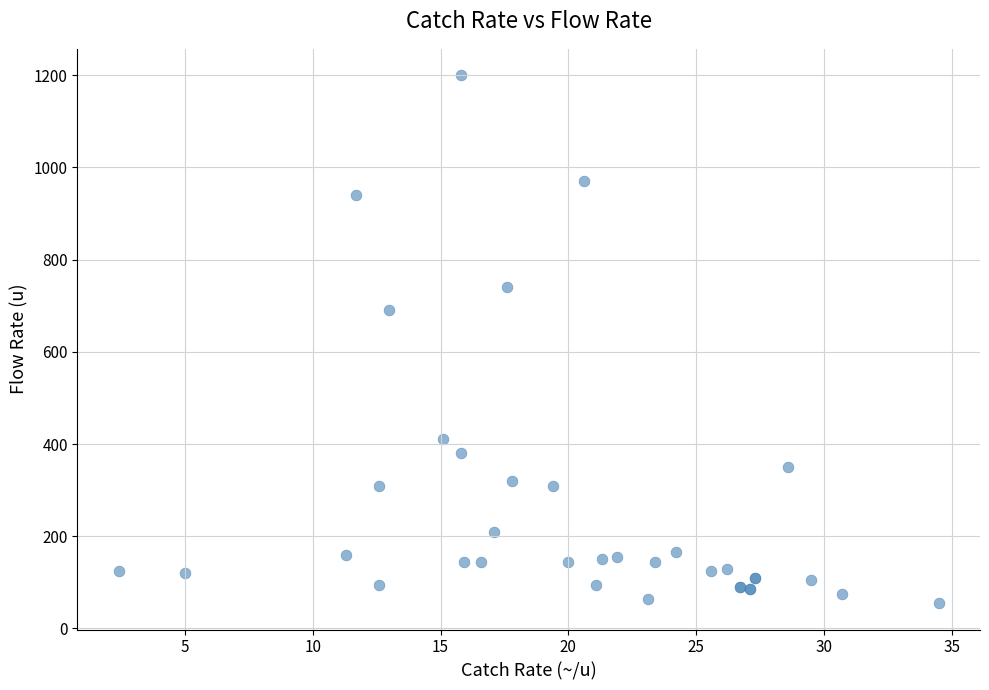

What Y value in the scatter plot is closest to 627?

690